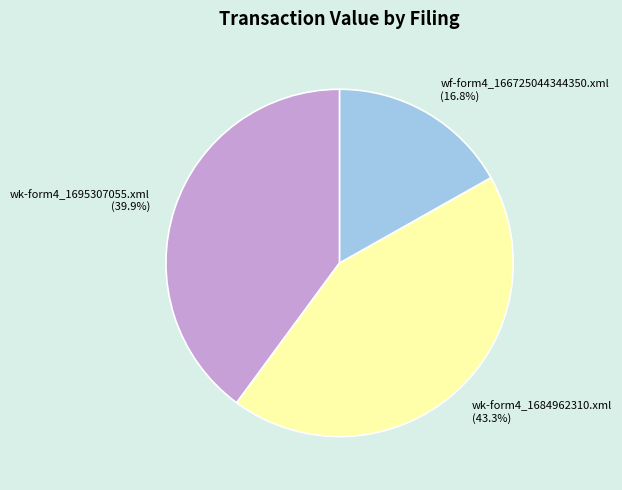

Is it true that wk-form4_1695307055.xml is 40% of the pie?

True